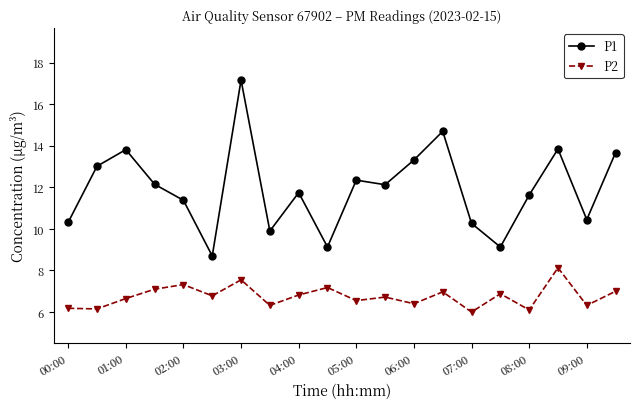

True or false: P2 has more than 2 interior local peaks.

True